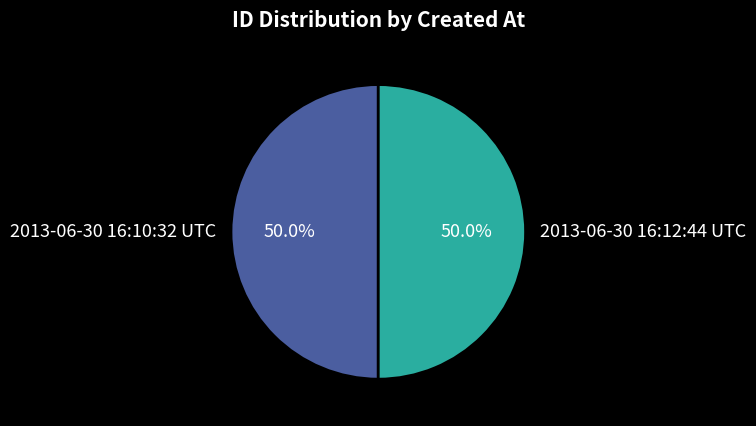

Do 2013-06-30 16:10:32 UTC and 2013-06-30 16:12:44 UTC together represent more than half of the pie?

Yes